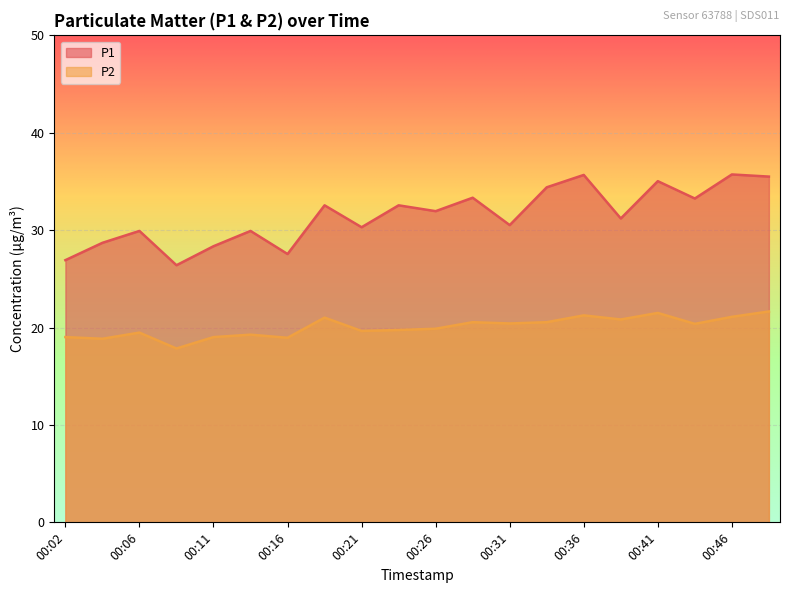

What are all the series names shown in the legend?

P1, P2